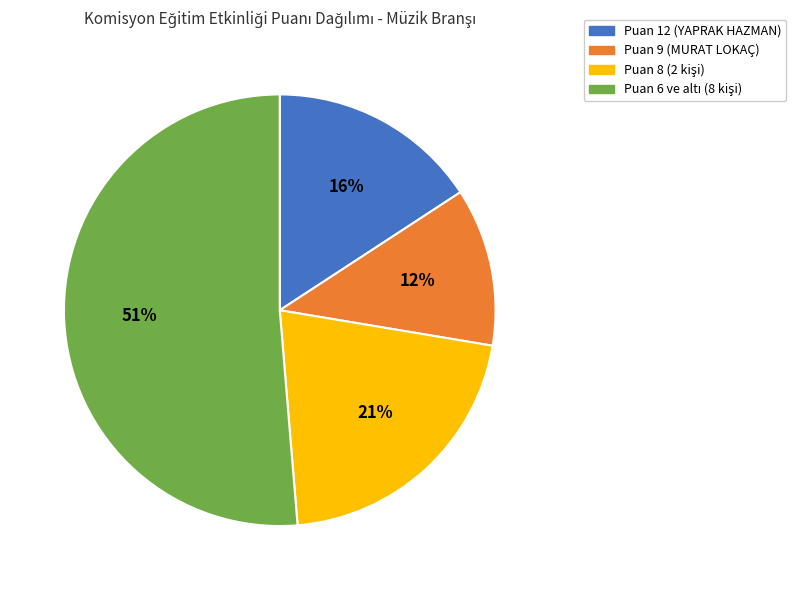

Is there a majority slice in this chart?

Yes